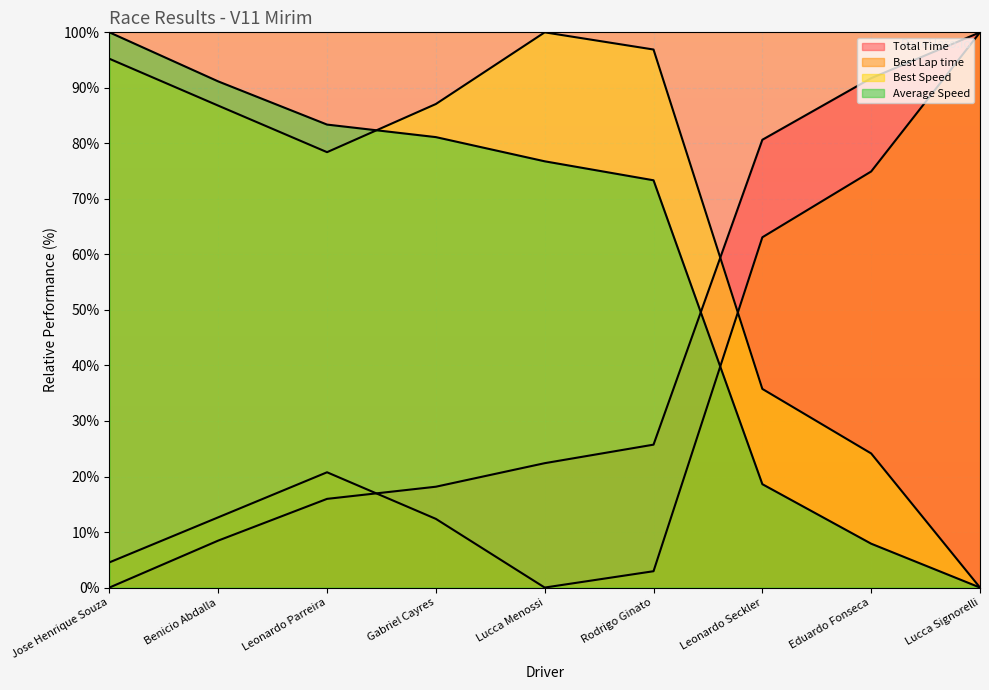

Which series ends up on top after the final intersection of Total Time and Best Lap time?

Total Time